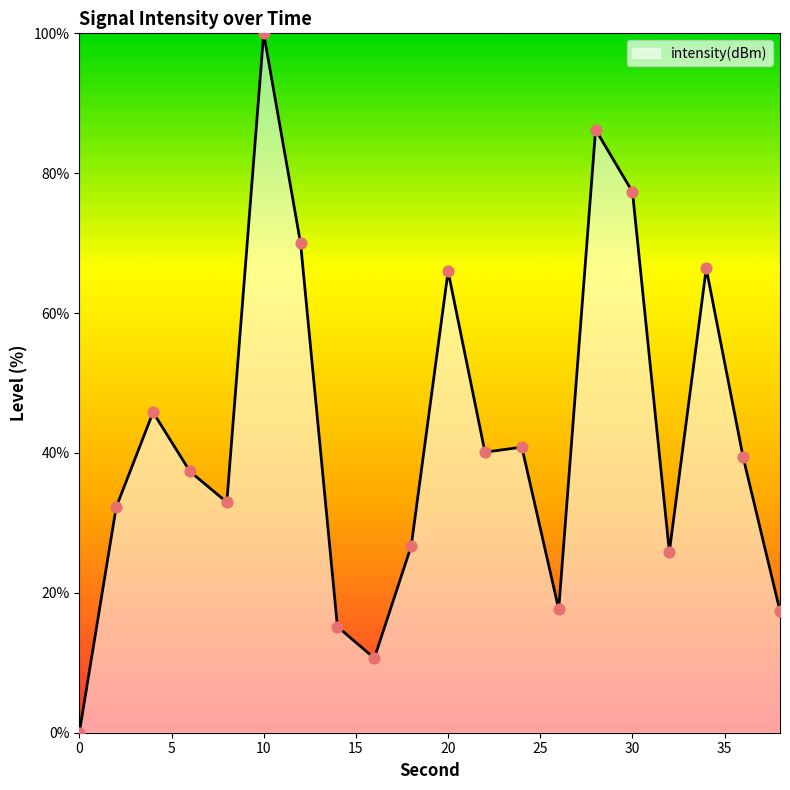

What is the greatest value displayed?

100.0